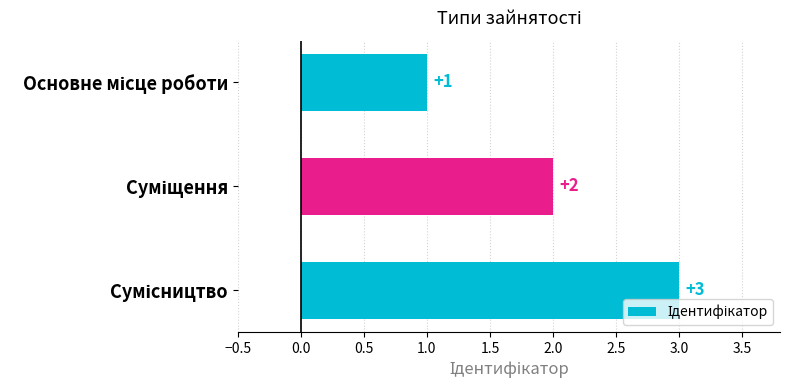

What is the value of the 3rd bar from the top?

3